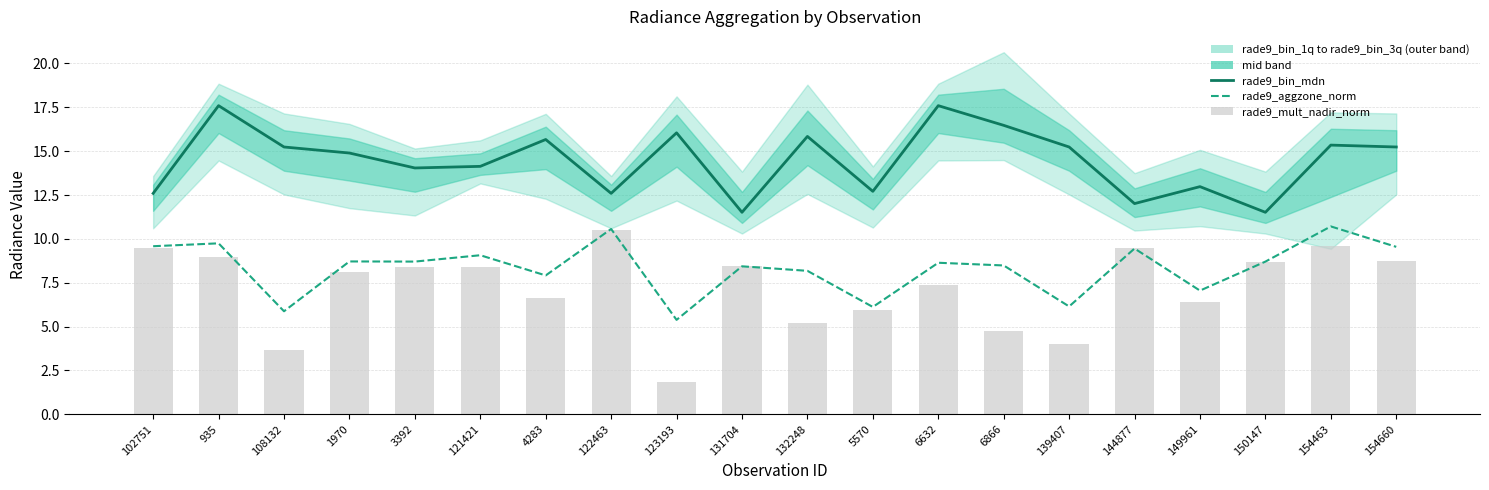

Is it true that rade9_mult_nadir_norm equals 4.0 at 139407?

True